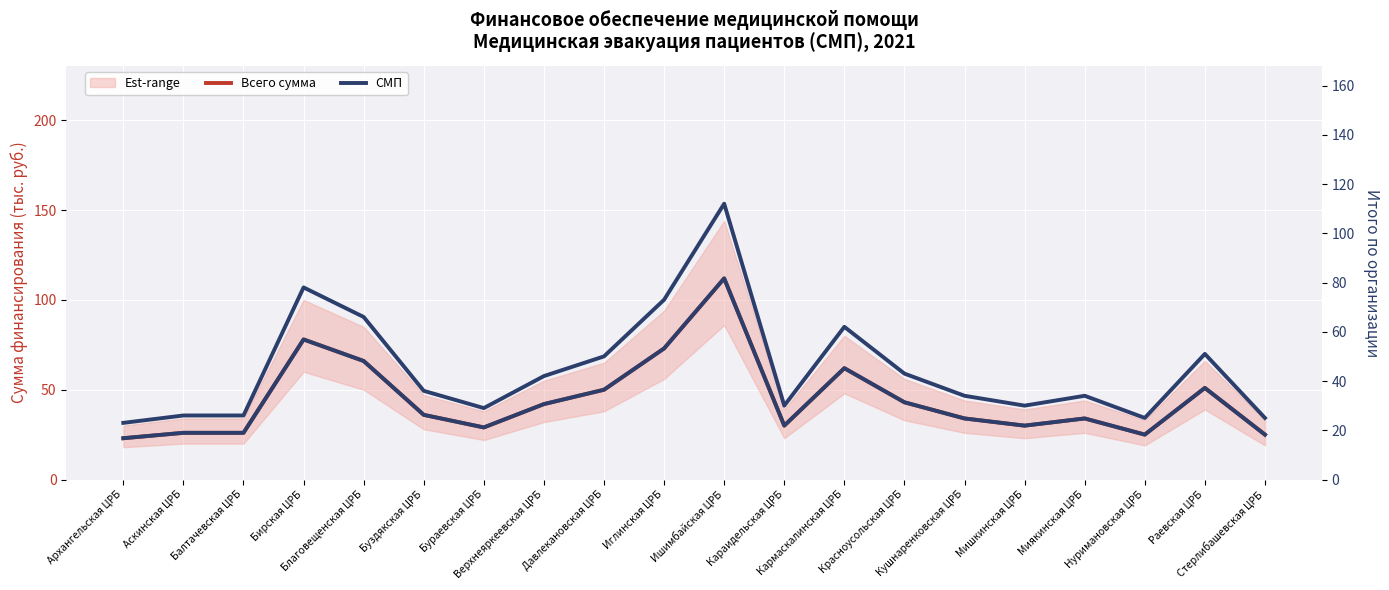

In Всего сумма, how many points are higher than both neighbors (excluding endpoints)?

5